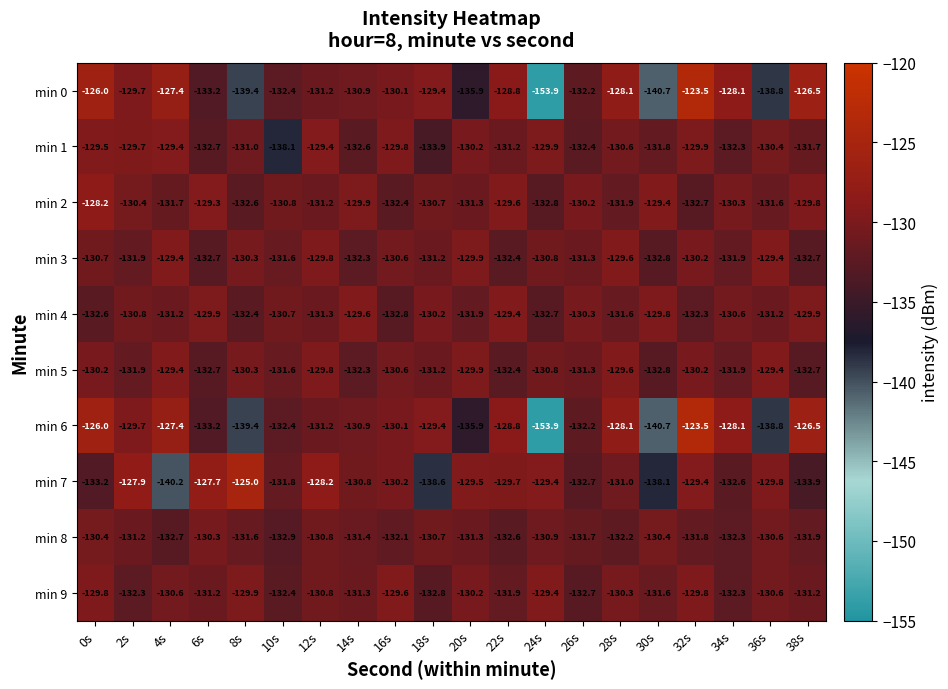

What is the difference between the maximum and minimum values in the min 5 series?

3.4